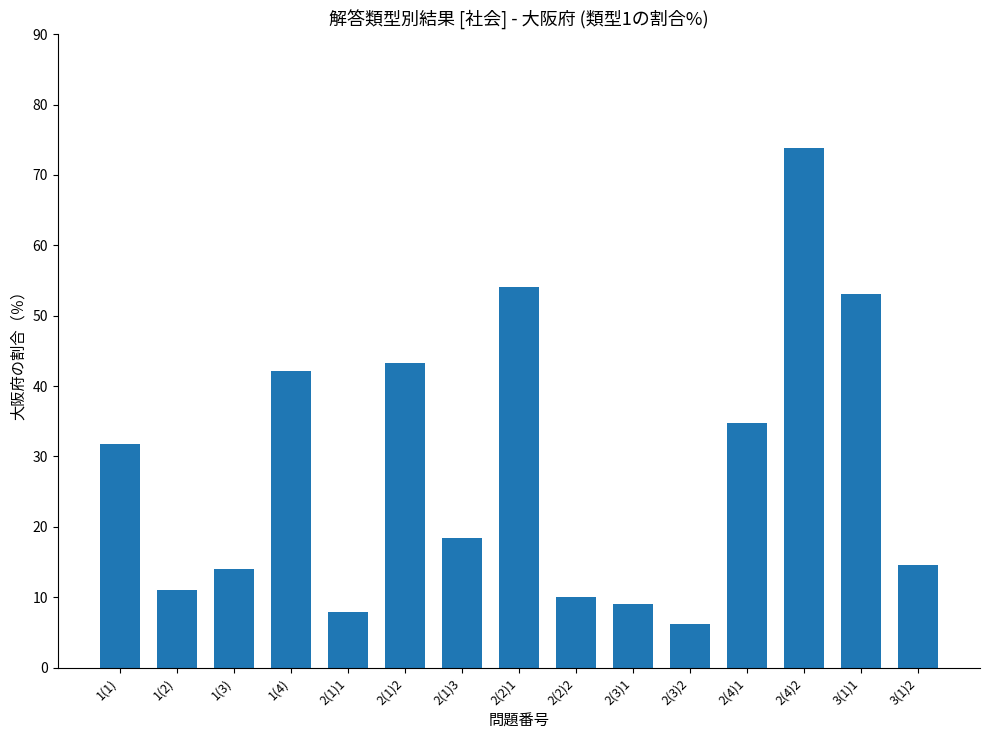

What is the smallest value displayed?

6.2